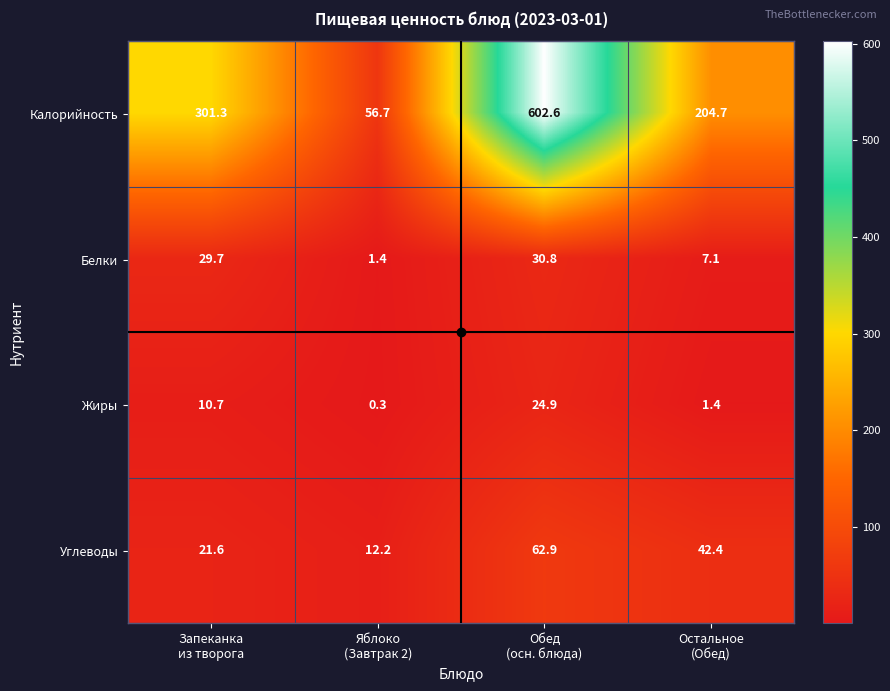

Which series has the widest spread of values?

Калорийность